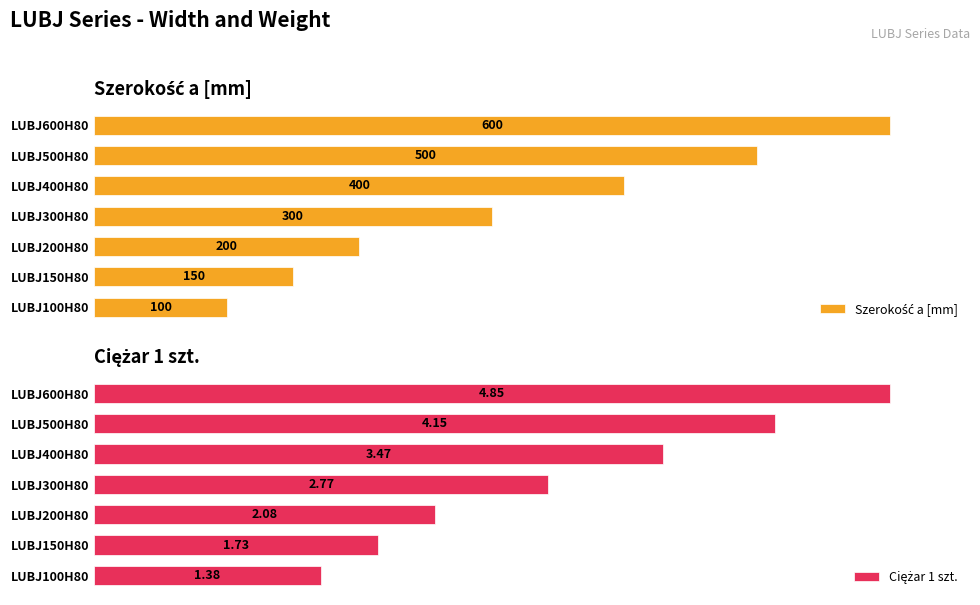

What are all the series names shown in the legend?

Szerokość a [mm], Ciężar 1 szt.